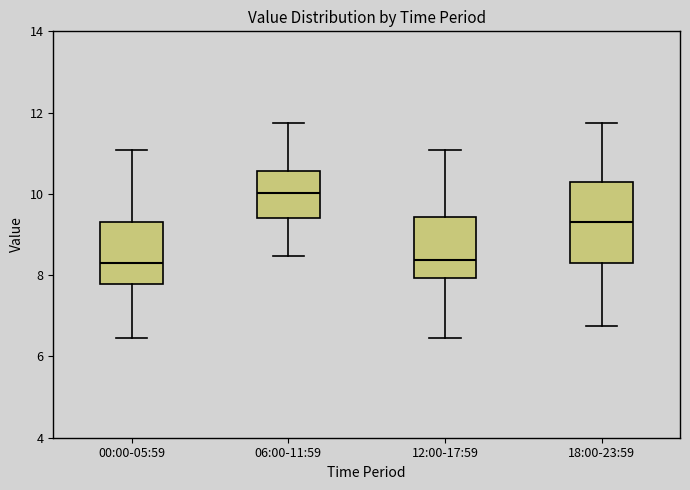

Reading left to right, transcribe this box plot: for each box, give where its median line is, the range the box spans, and where its two whiskers end, as read against the y-axis. The values are not printed on the chart, so give them approximately, as read against the axis.

00:00-05:59: median 8.2, box 7.8 to 9.4, whiskers 6.4 to 11.0
06:00-11:59: median 10.0, box 9.4 to 10.6, whiskers 8.4 to 11.8
12:00-17:59: median 8.4, box 8.0 to 9.4, whiskers 6.4 to 11.0
18:00-23:59: median 9.4, box 8.4 to 10.2, whiskers 6.8 to 11.8